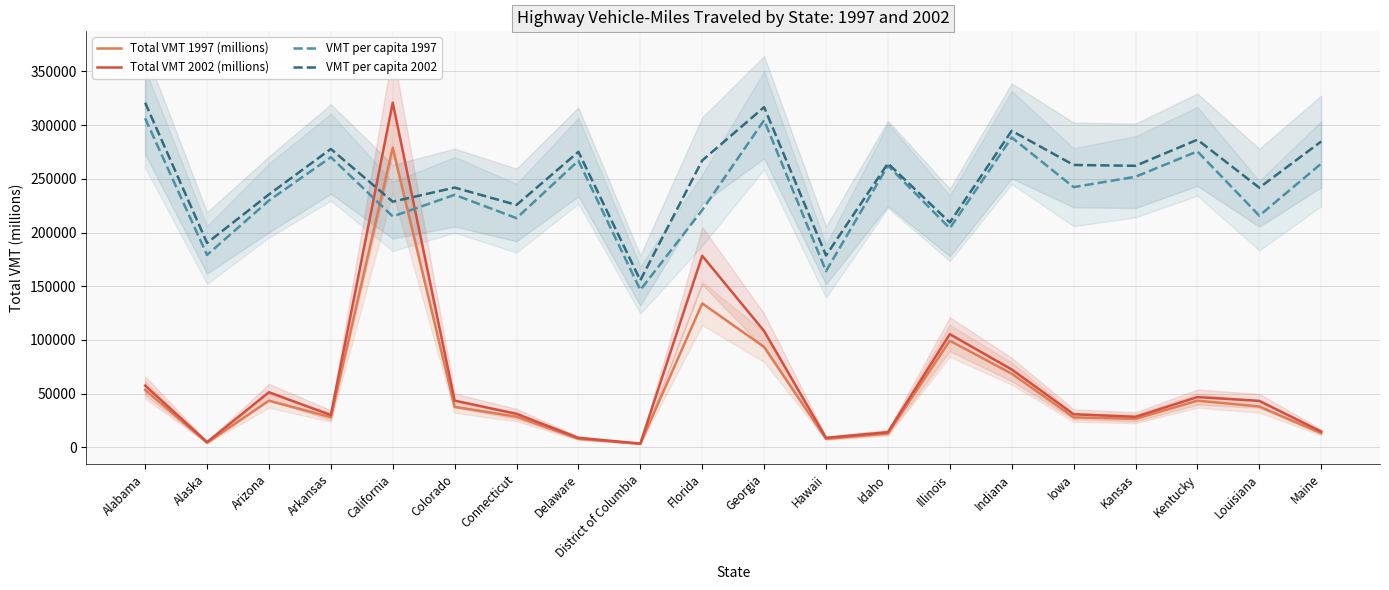

True or false: Total VMT 2002 (millions) and Total VMT 1997 (millions) cross at least once.

False